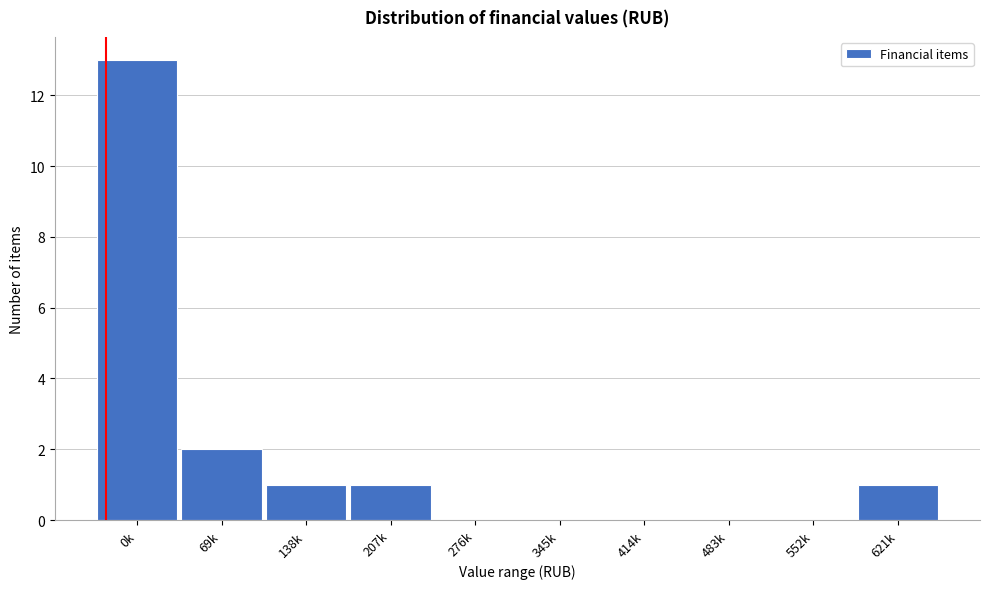

Reading right to left, list all the values displayed in this chart.

621k=1	552k=0	483k=0	414k=0	345k=0	276k=0	207k=1	138k=1	69k=2	0k=13